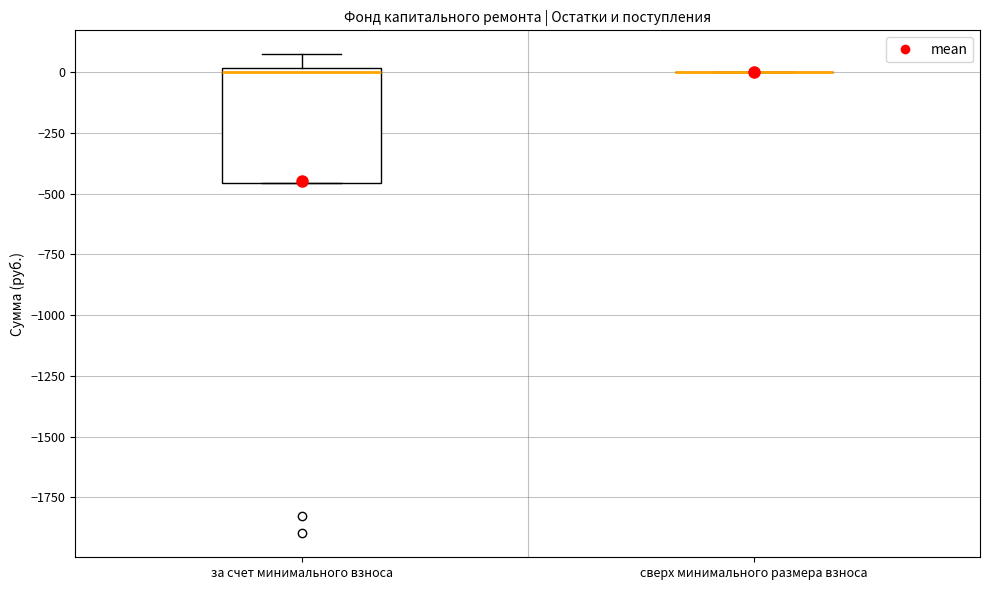

Reading left to right, read every box against the y-axis: the position of its median line, the range the box covers, and the ends of its whiskers. The values are not printed on the chart, so give them approximately, as read against the axis.

за счет минимального взноса: median 0 (just below the box's upper edge), box -450 to 0, whiskers -450 to 50
сверх минимального размера взноса: box collapsed to a line at 0, whiskers 0 to 0